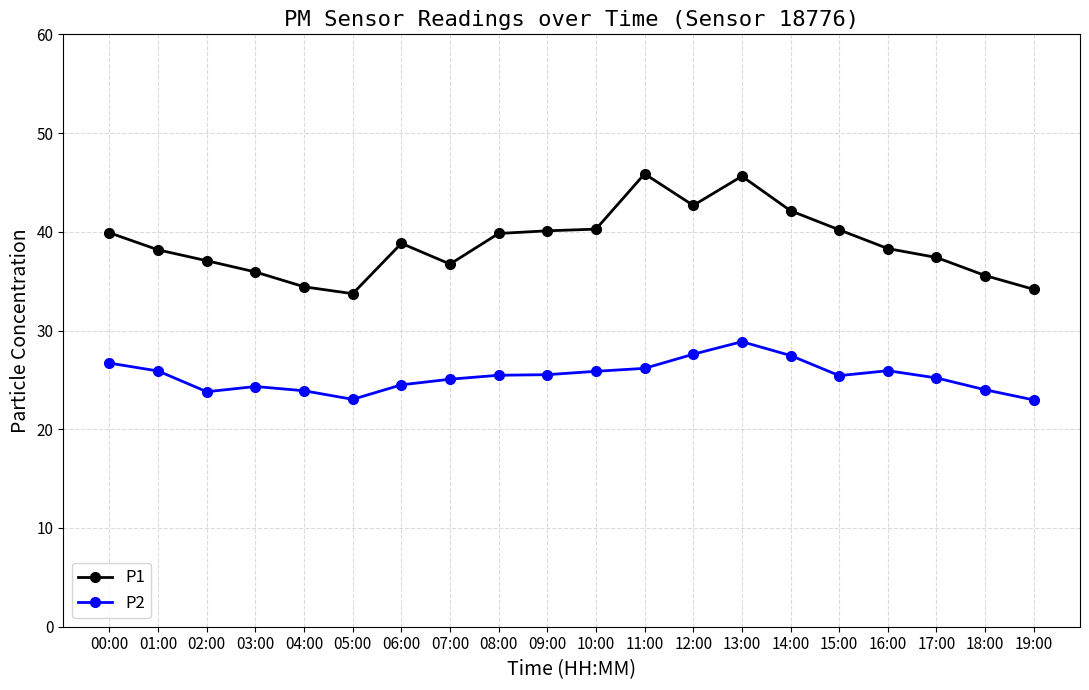

What is the maximum value for P1?

45.9